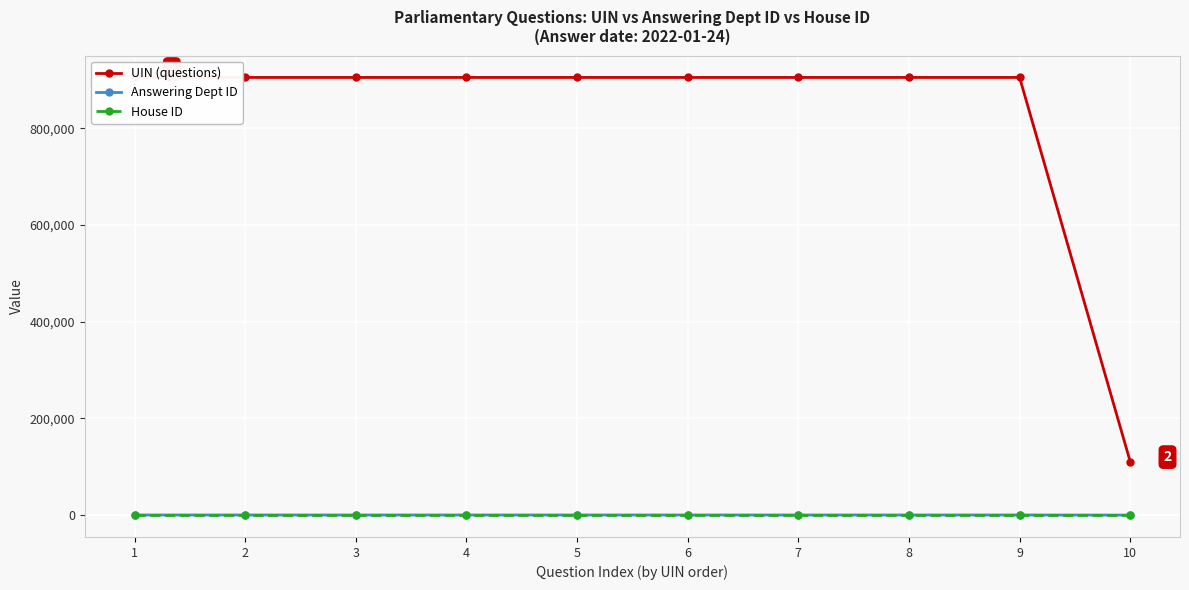

Which series has the widest spread of values?

UIN (questions)